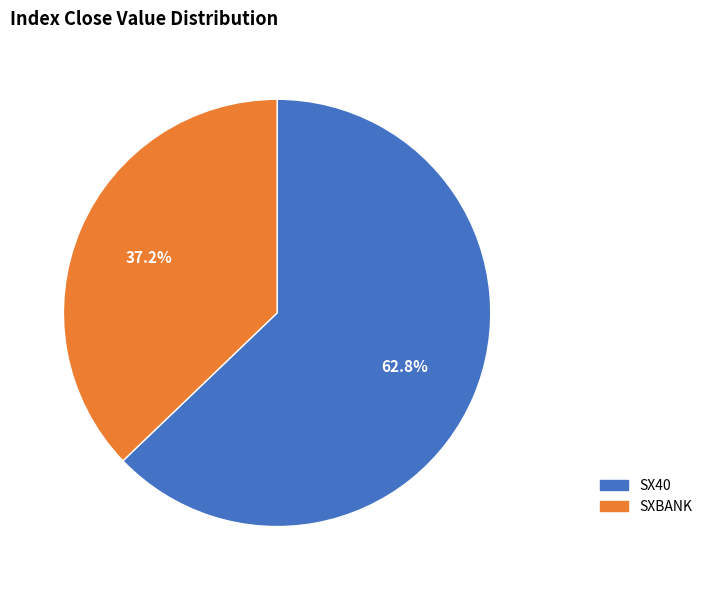

True or false: SXBANK accounts for 47% of the total.

False